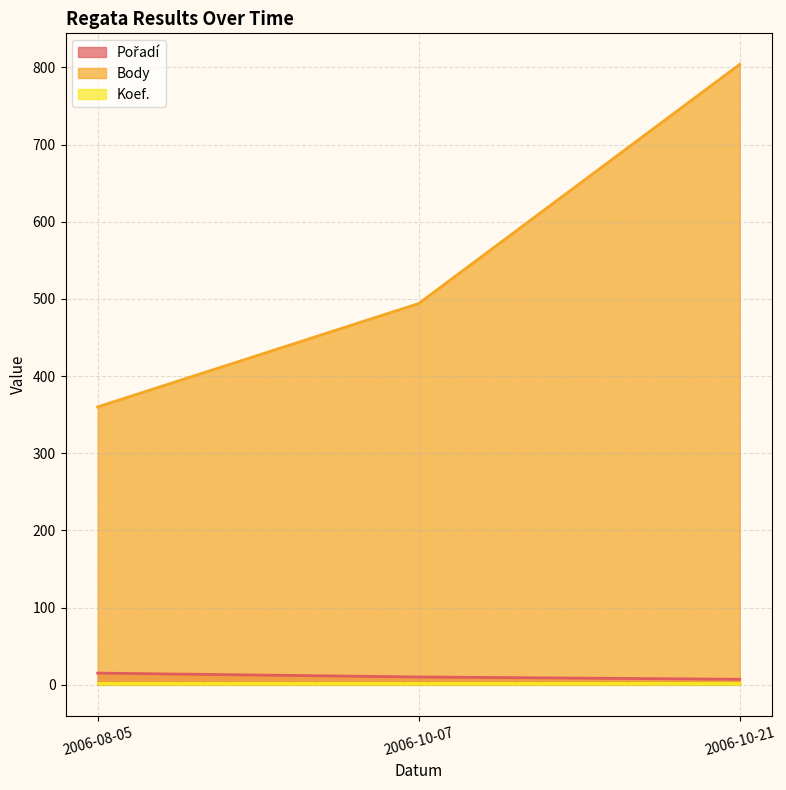

What is the value of the Pořadí point at the 1st from the left?

15